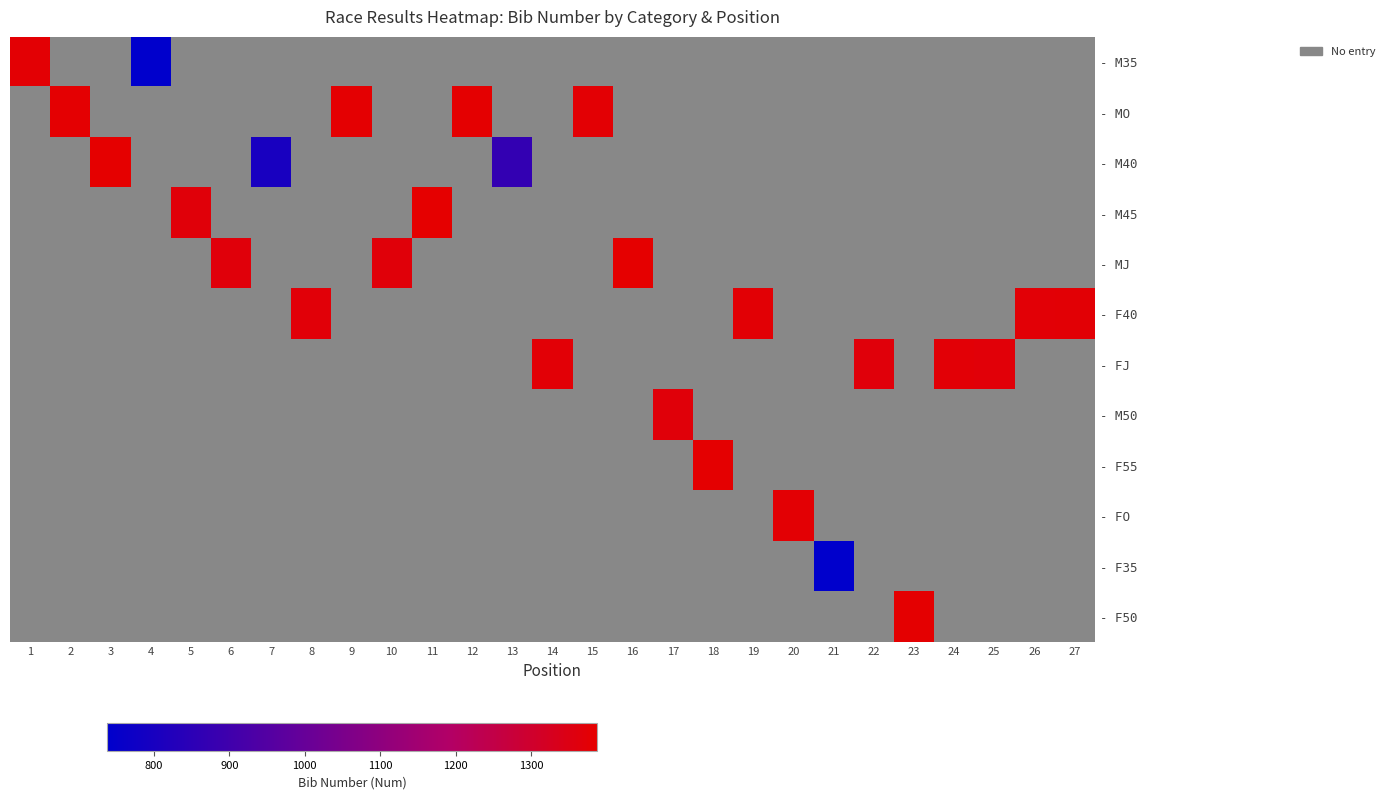

List the labels in order of - F50 value, largest first.

1, 2, 3, 4, 5, 6, 7, 8, 9, 10, 11, 12, 13, 14, 15, 16, 17, 18, 19, 20, 21, 22, 23, 24, 25, 26, 27